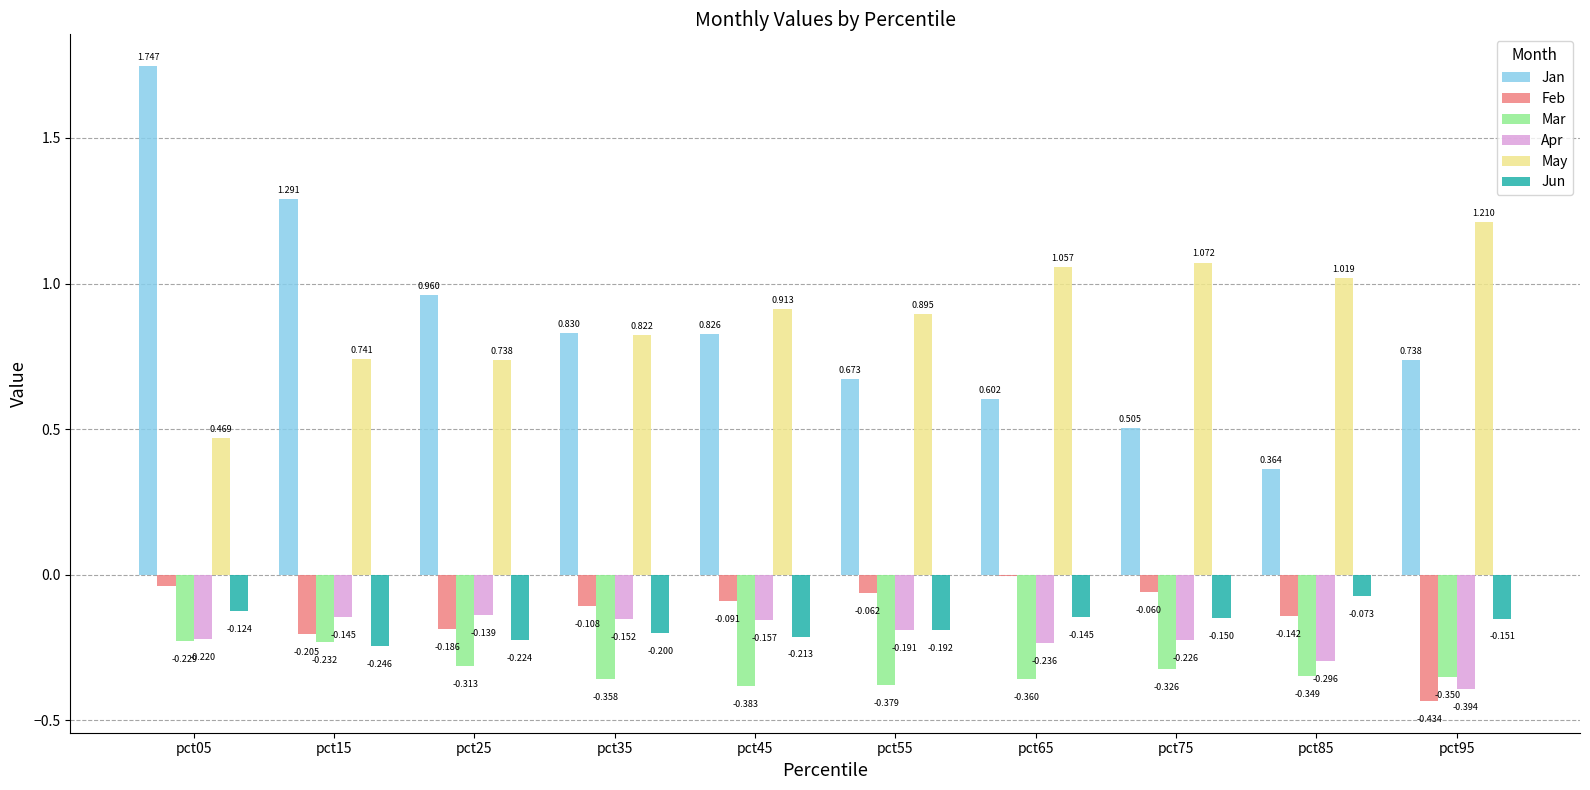

Is it true that Jan equals 0.2 at pct45?

False